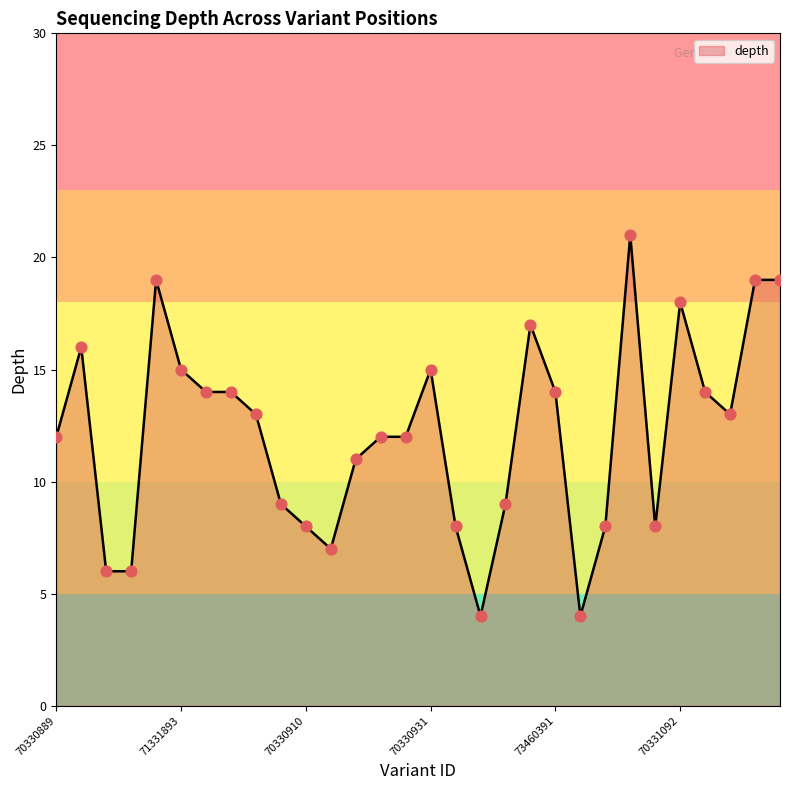

What is the greatest value displayed?

21